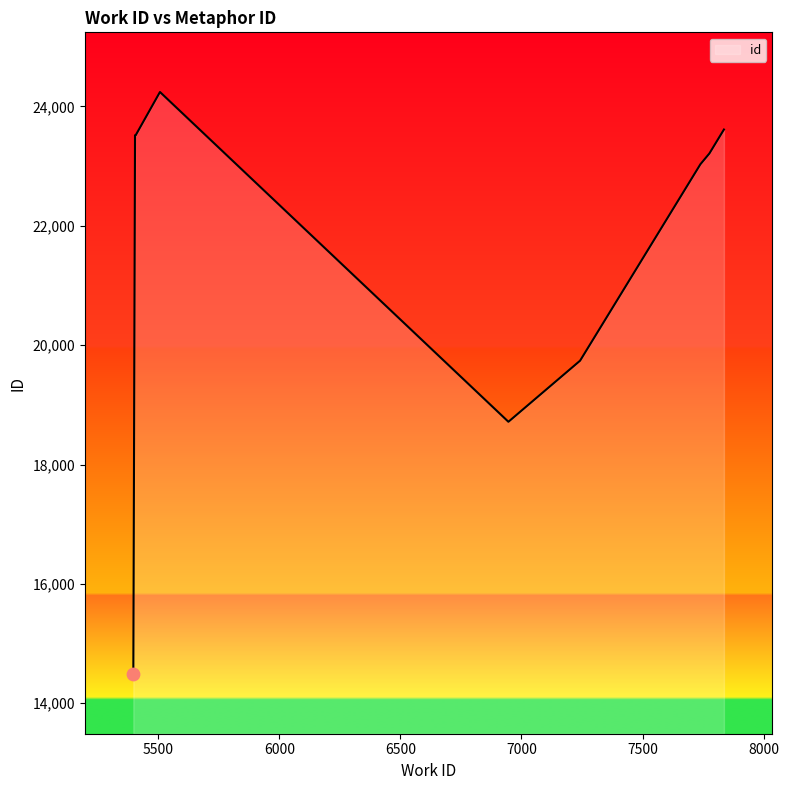

Approximately how many times larger is the value at 5404 compared to 5397?

1.6